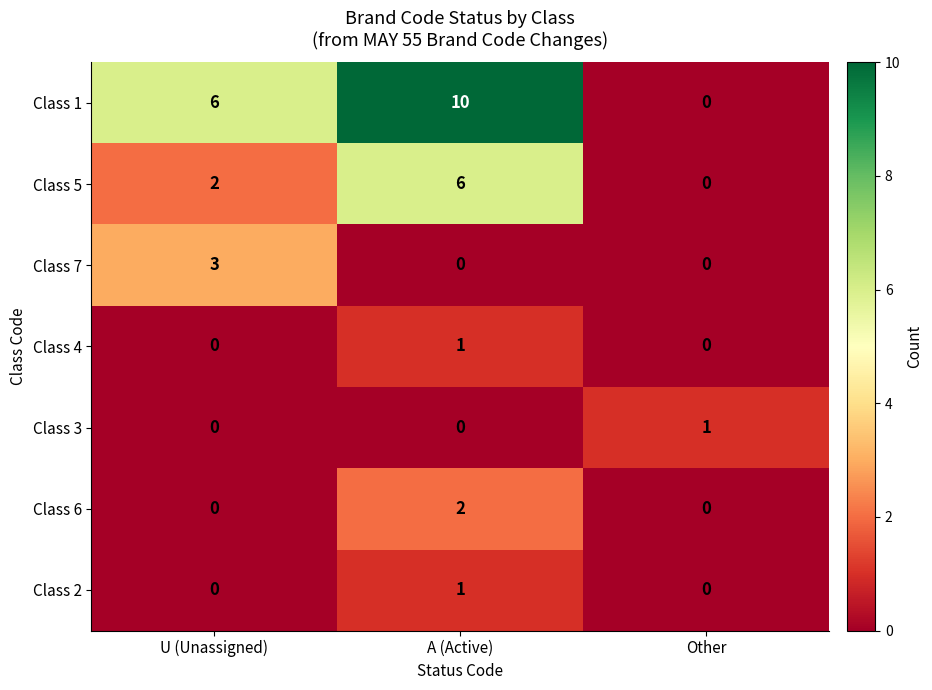

What is the total value across all series at Other?

1